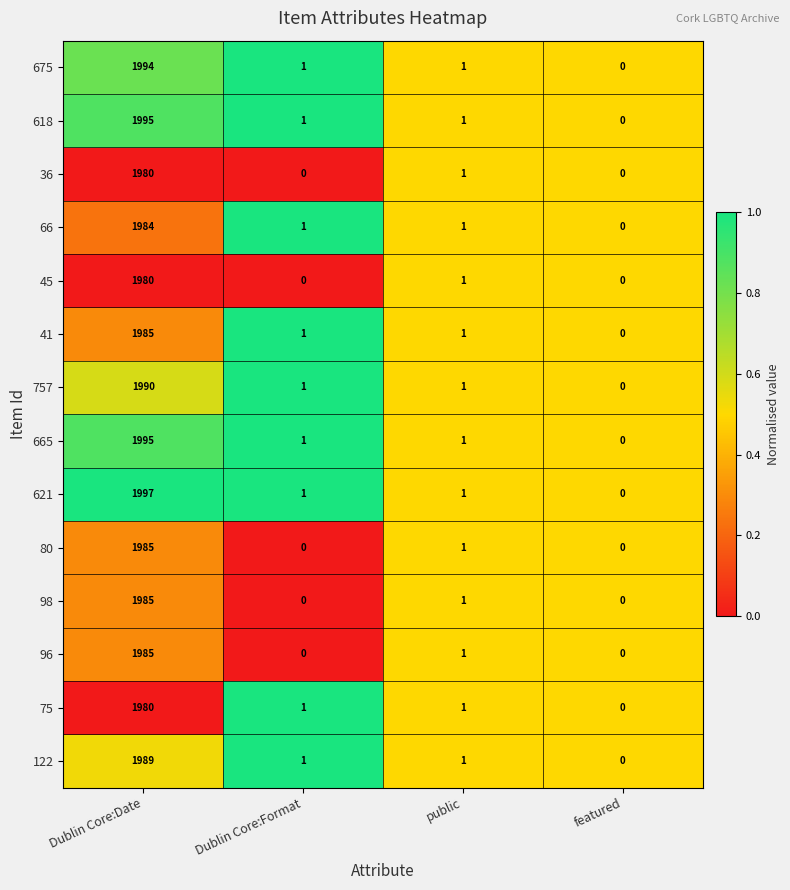

Which series has the largest total across all categories?

621